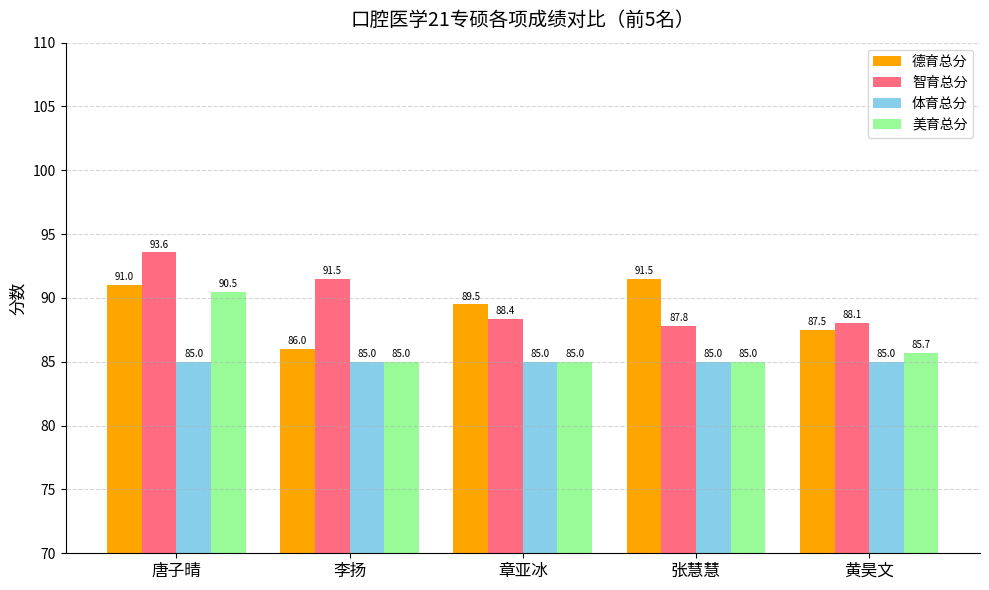

Rank the series by their maximum value, from highest to lowest.

智育总分, 德育总分, 美育总分, 体育总分